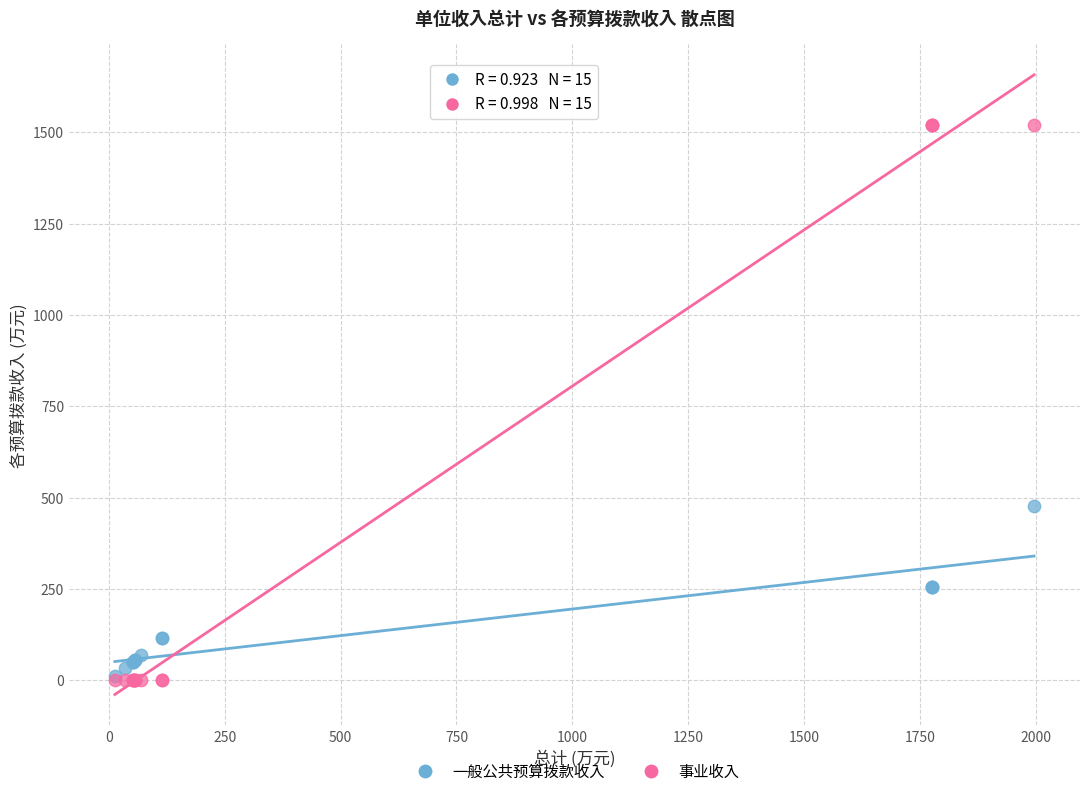

Across all series, what Y value is closest to 760?

476.3